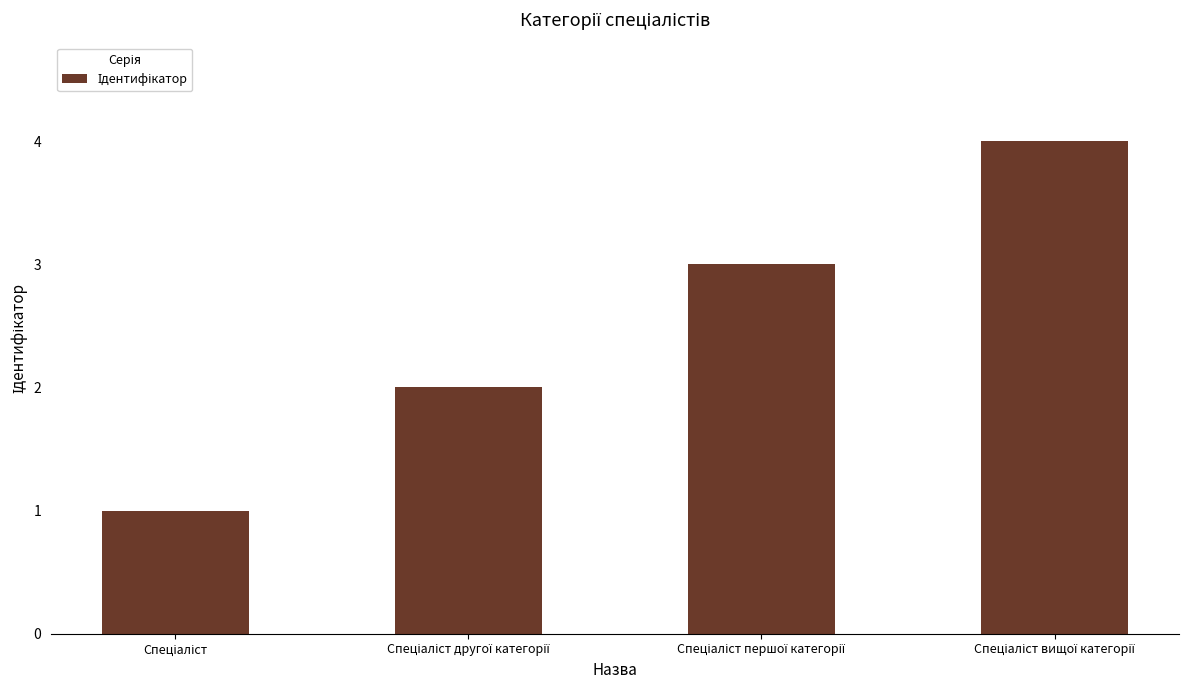

What is the sum of all values?

10